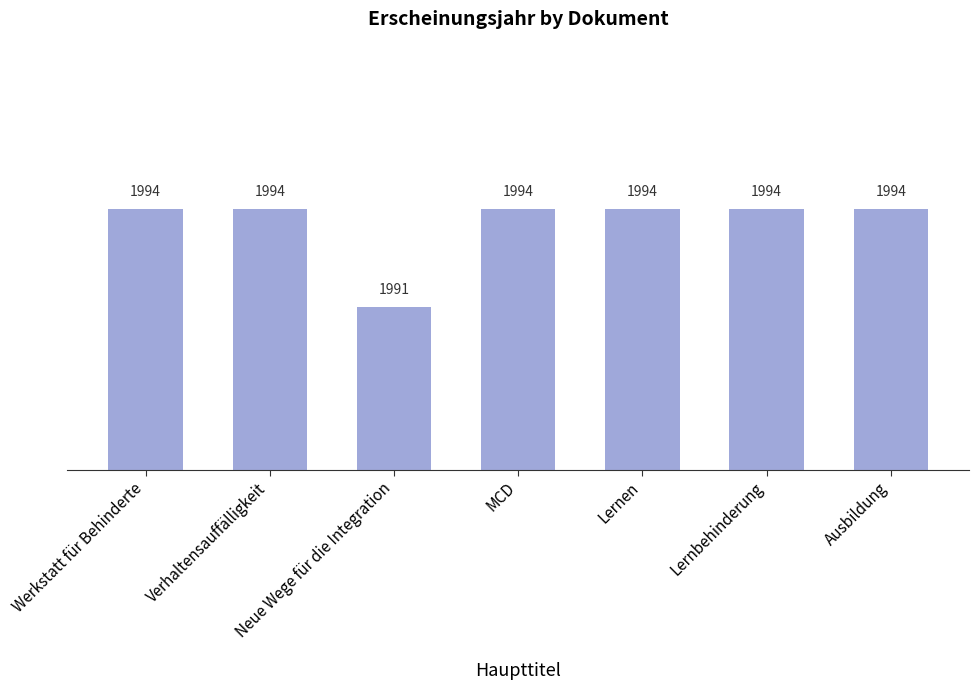

At which category does the chart reach its minimum across all series?

Neue Wege für die Integration